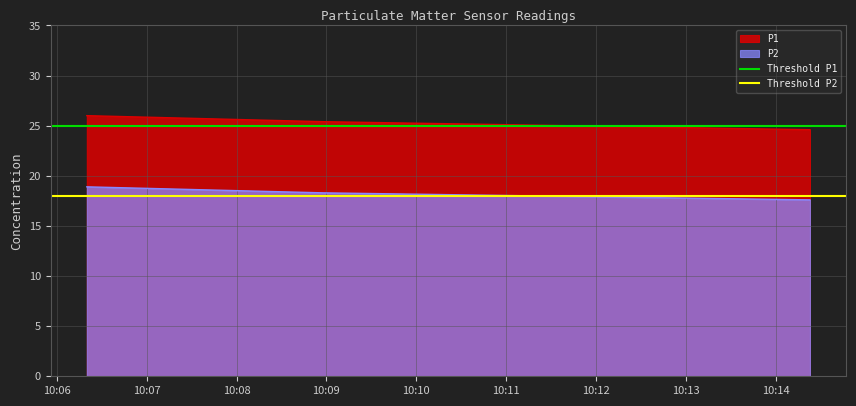

What is the spread (max minus min) of values at 10:07?

7